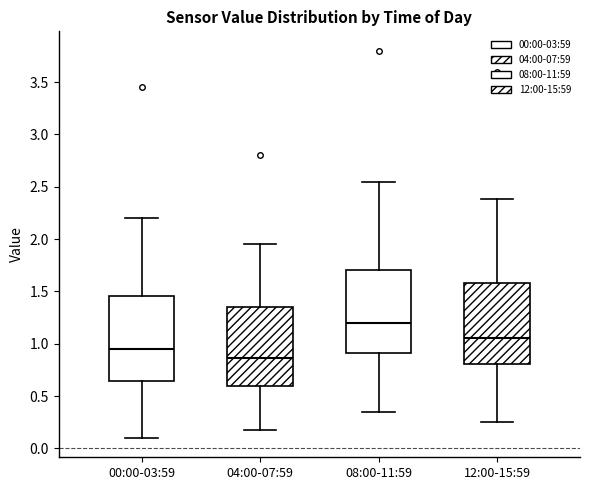

Reading left to right, transcribe this box plot: for each box, give where its median line is, the range the box spans, and where its two whiskers end, as read against the y-axis. The values are not printed on the chart, so give them approximately, as read against the axis.

00:00-03:59: median 0.95, box 0.65 to 1.45, whiskers 0.10 to 2.20
04:00-07:59: median 0.85, box 0.60 to 1.35, whiskers 0.20 to 1.95
08:00-11:59: median 1.20, box 0.90 to 1.70, whiskers 0.35 to 2.55
12:00-15:59: median 1.05, box 0.80 to 1.60, whiskers 0.25 to 2.40